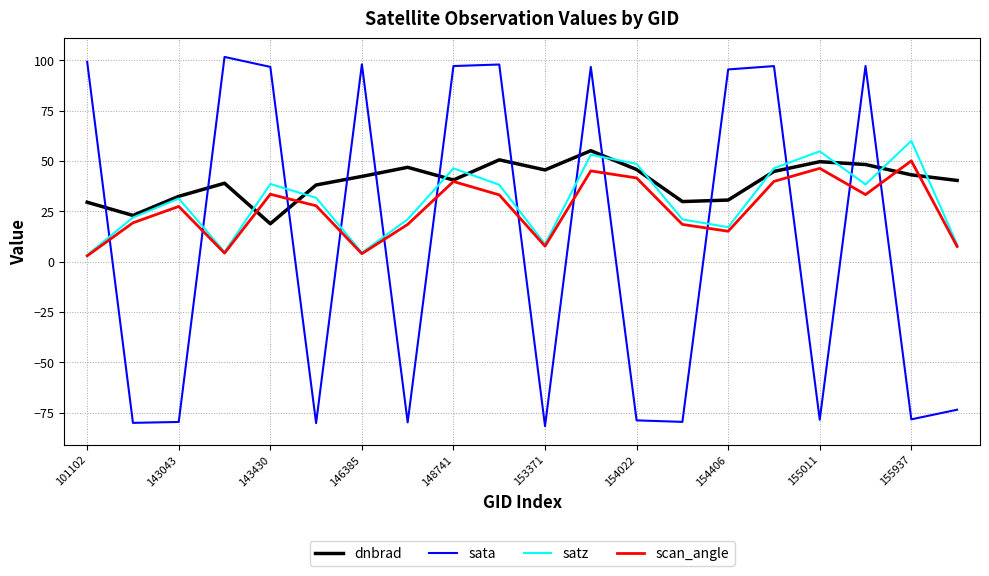

What is the greatest value displayed?

101.7